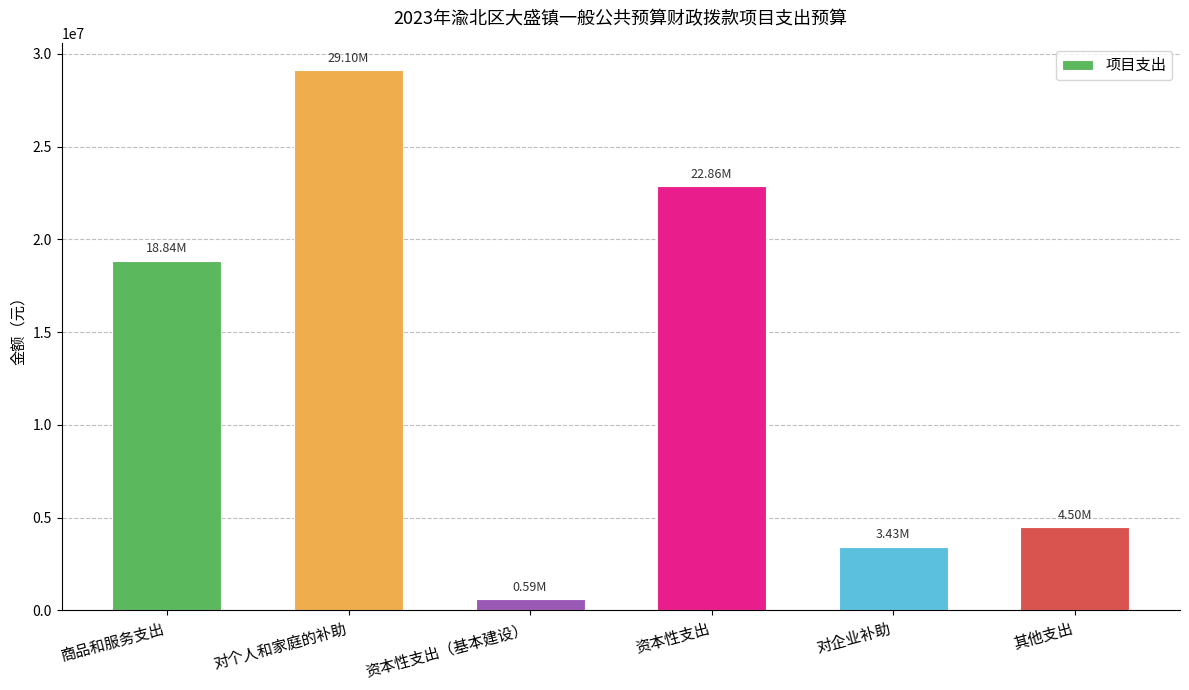

Rank the categories by value from highest to lowest.

对个人和家庭的补助, 资本性支出, 商品和服务支出, 其他支出, 对企业补助, 资本性支出（基本建设）